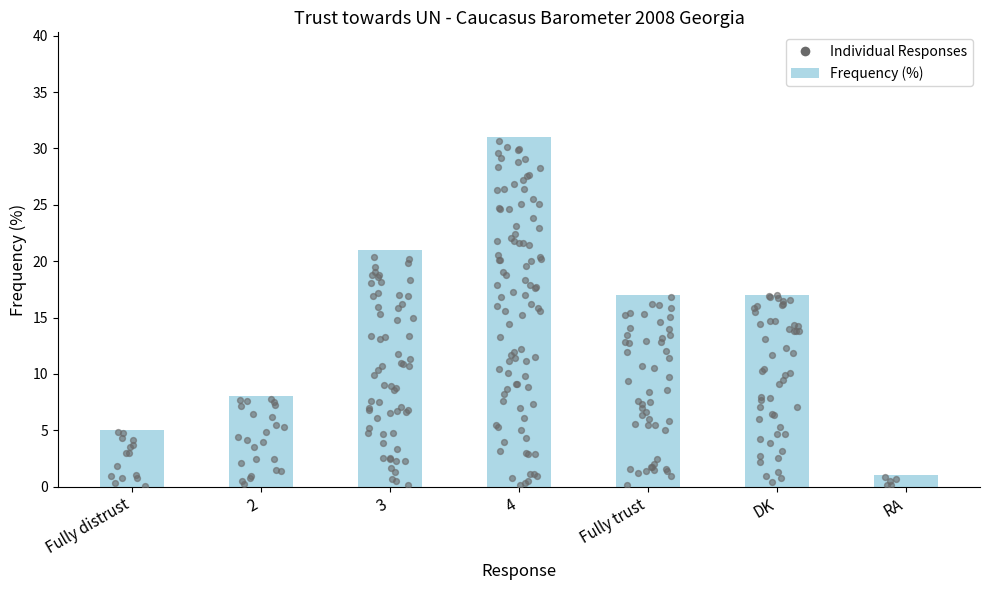

Which has a higher value, DK or Fully trust?

DK